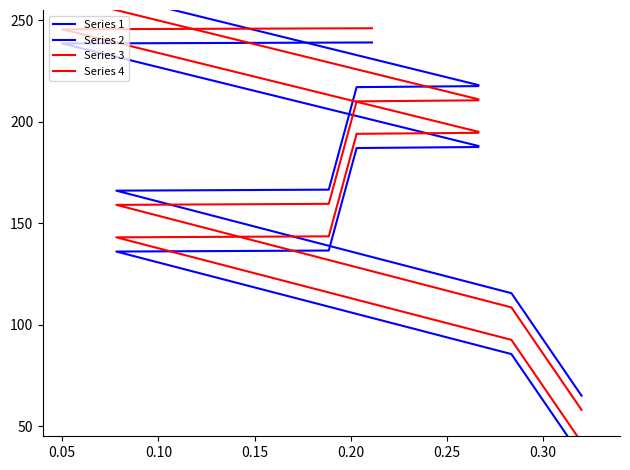

Where does the Series 1 series first go above 187?

0.25